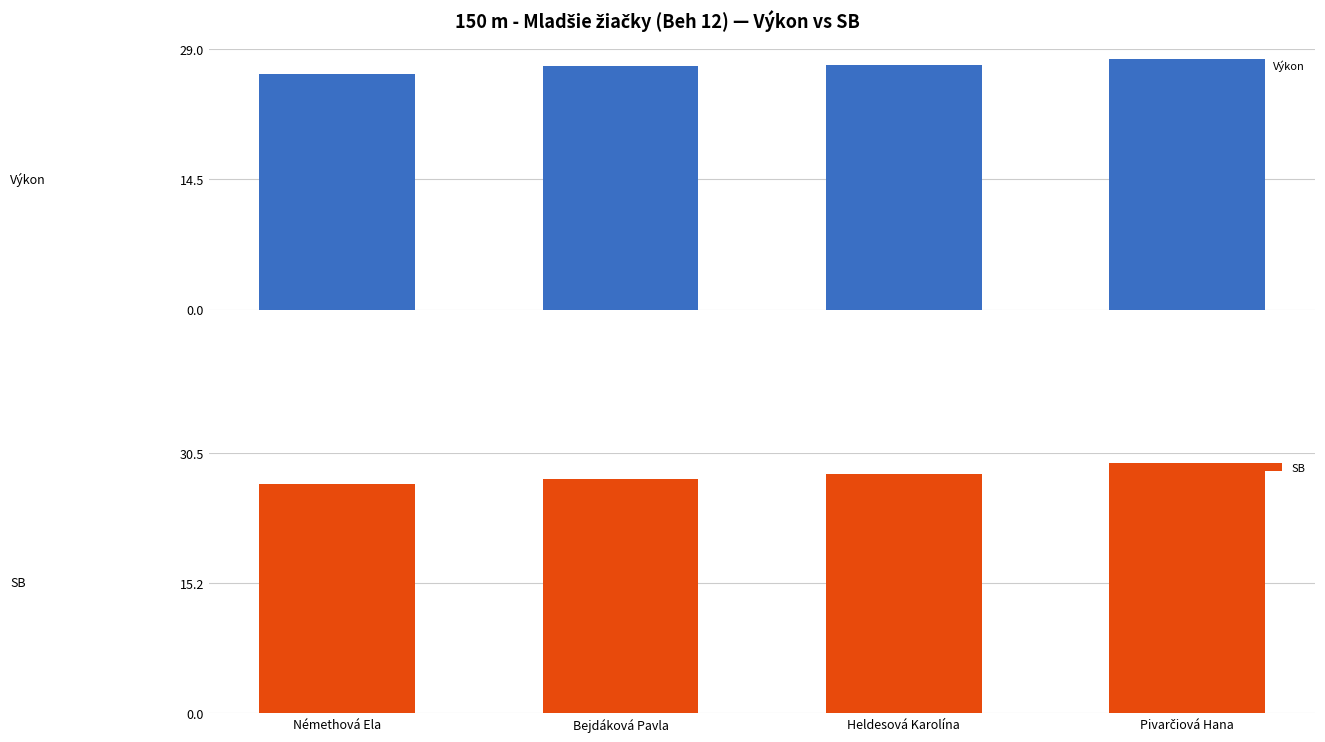

What is the difference between the SB values at Pivarčiová Hana and Bejdáková Pavla?

1.8